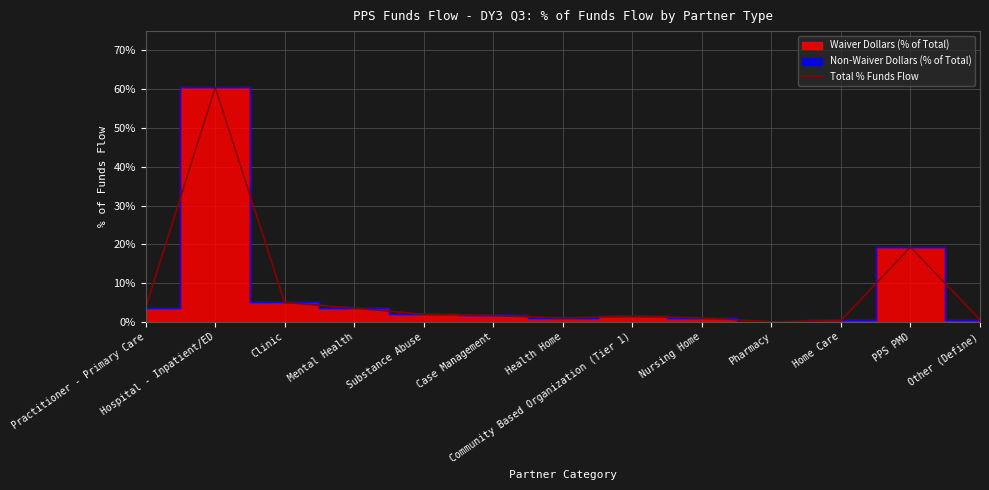

What is the maximum value shown in the chart?

0.6